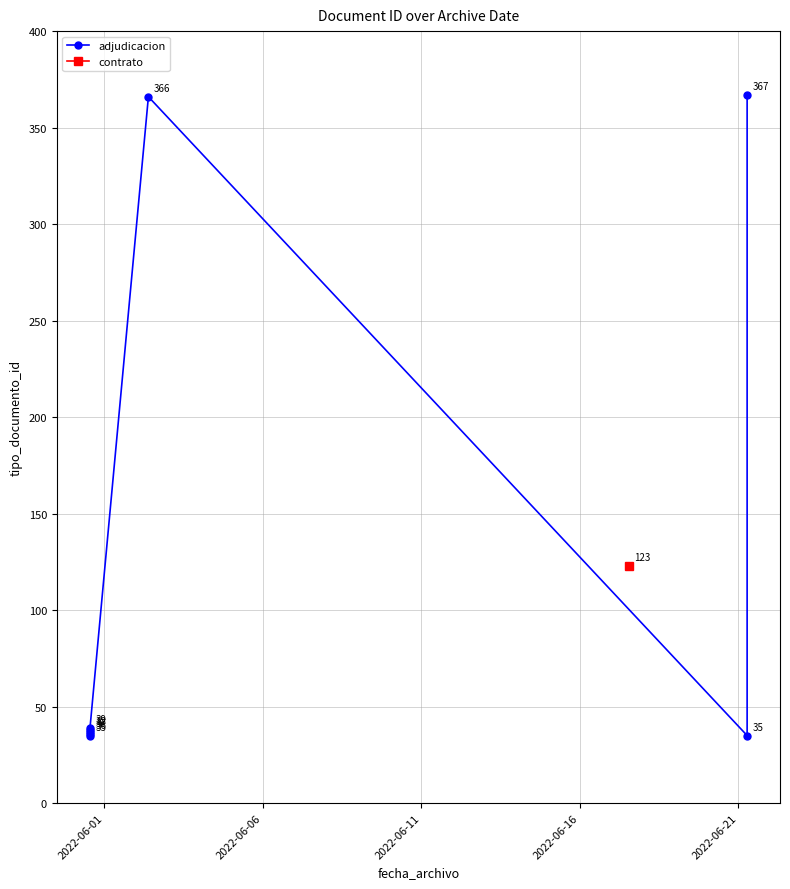

Is it true that the value at 6 is 52?

False